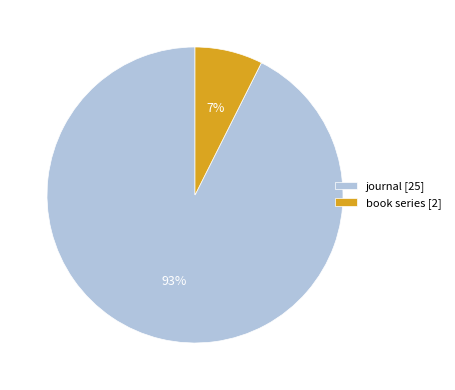

Is there a majority slice in this chart?

Yes